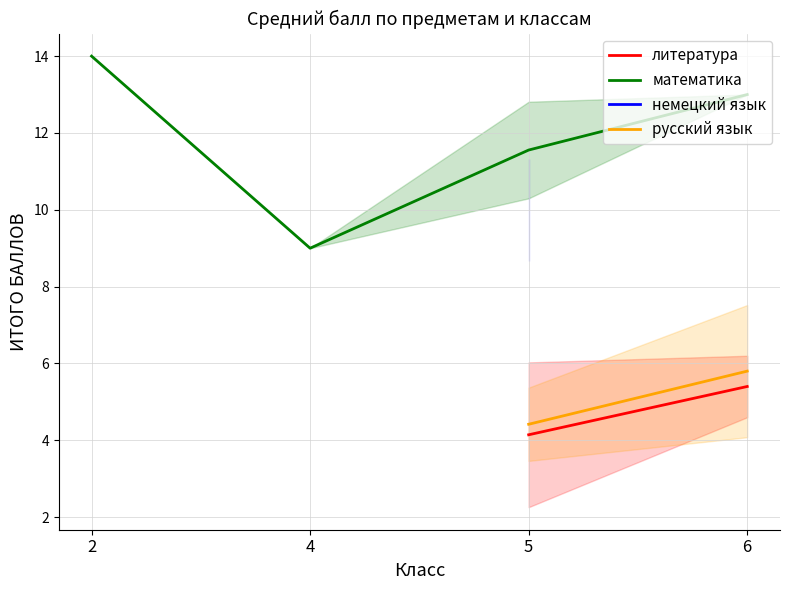

List the labels in order of математика value, smallest first.

4, 5, 6, 2